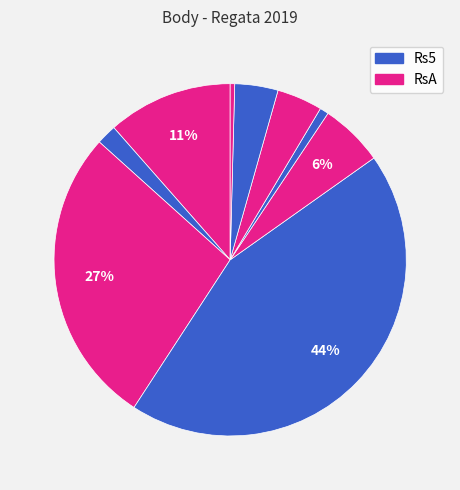

To the nearest percent, what is the average slice percentage?

11%